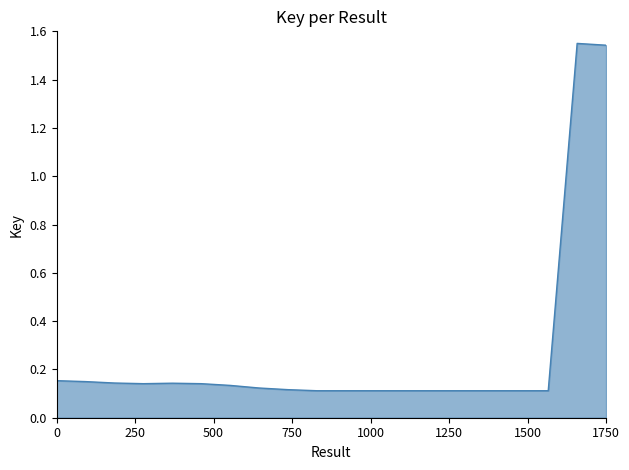

List the labels in order of value, smallest first.

14, 15, 16, 17, 10, 11, 12, 18, 13, 9, 8, 7, 4, 6, 5, 3, 2, 1, 20, 19